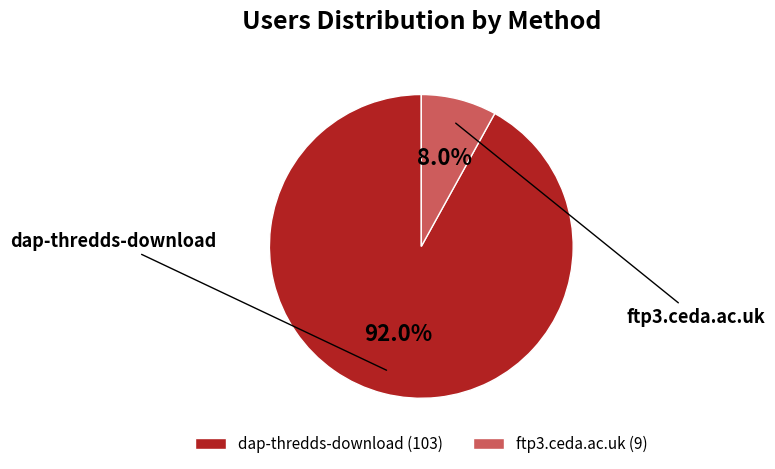

Which slice is the largest?

dap-thredds-download